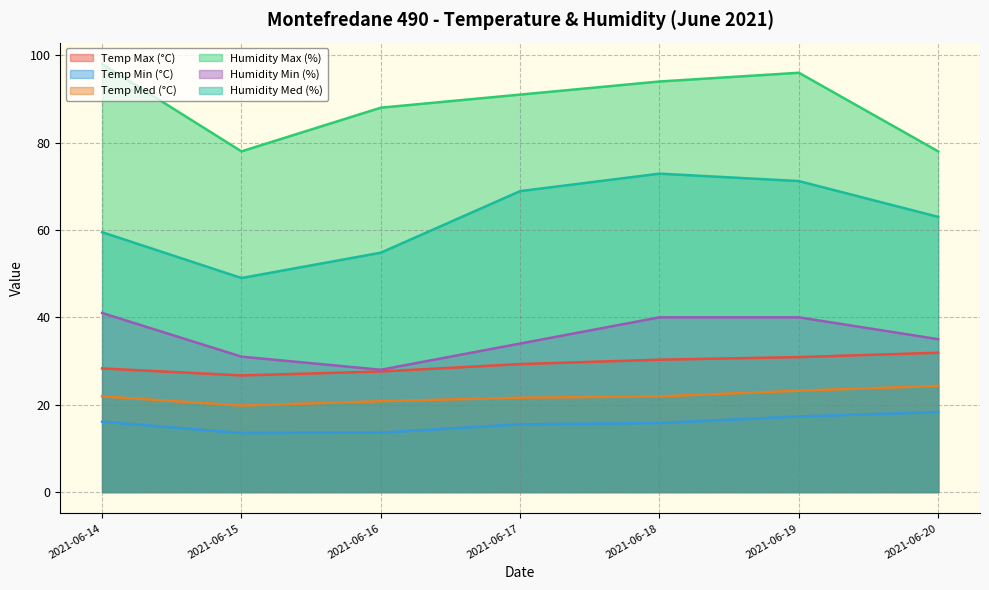

At which category is the sum across all series the highest?

2021-06-19